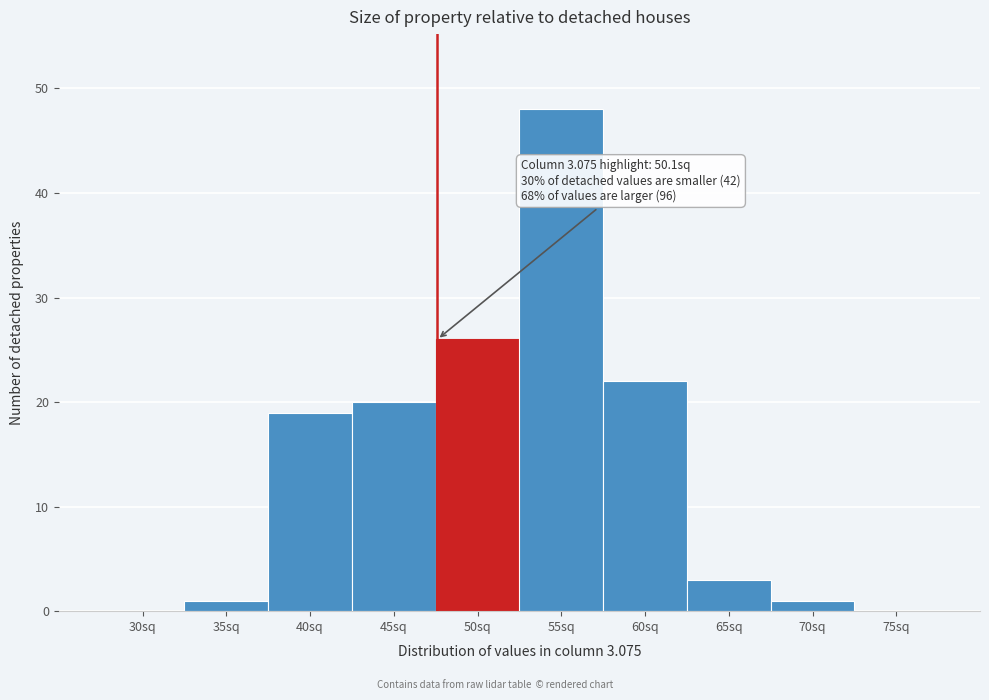

Reading right to left, what are all the values shown in this chart?

75sq=0	70sq=1	65sq=3	60sq=22	55sq=48	50sq=26	45sq=20	40sq=19	35sq=1	30sq=0